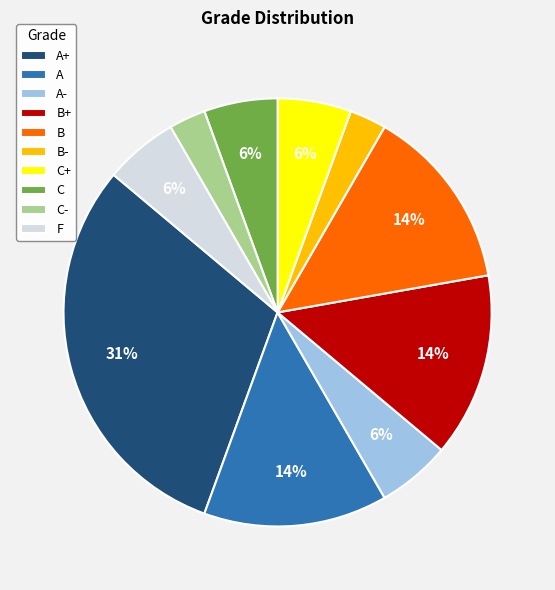

What is the ratio of the value at B+ to the value at A?

1.0